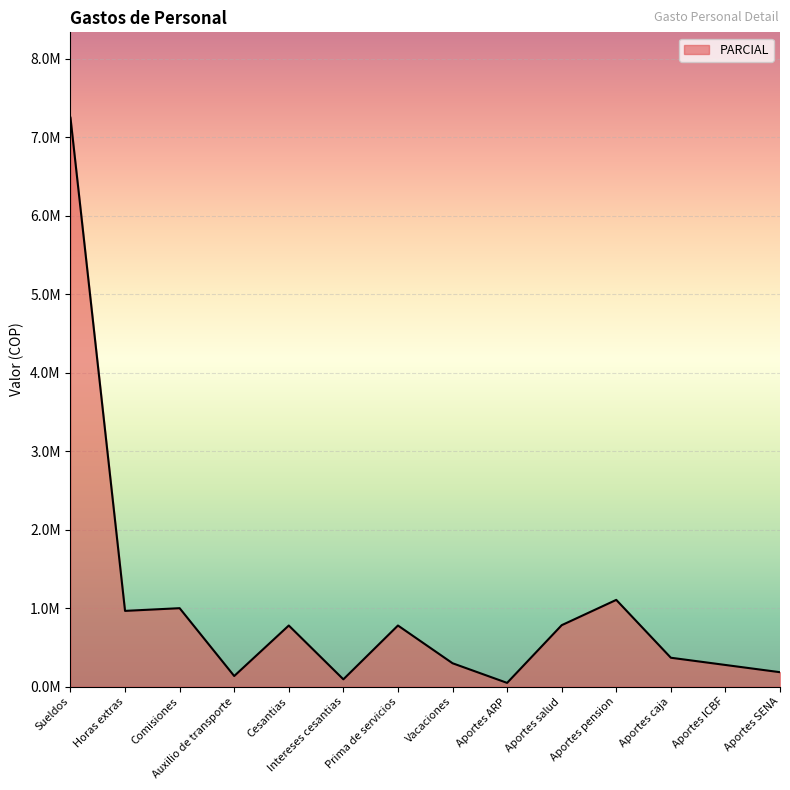

The value at Aportes salud is 540464.0. True or false?

False